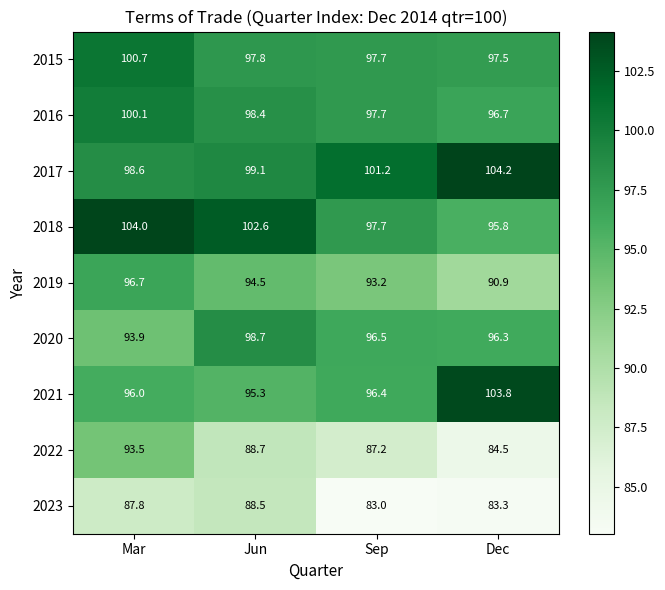

Which series has the largest total across all categories?

2017